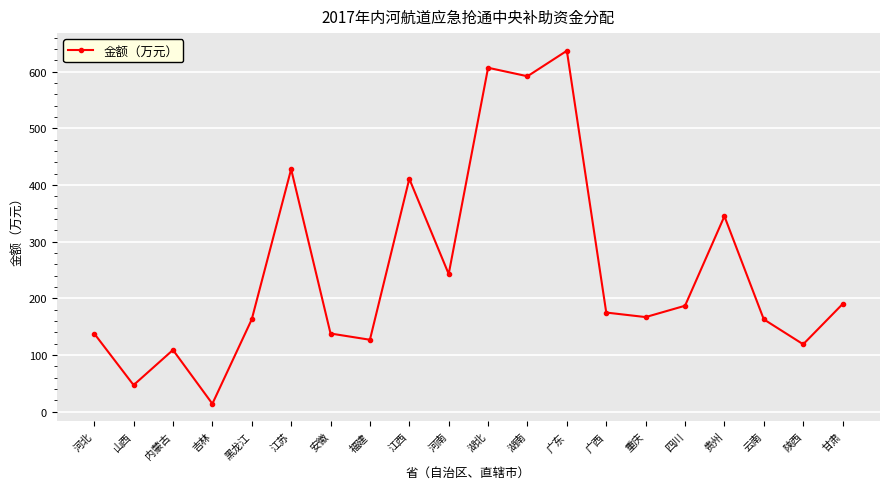

What is the label of the 12th point from the left?

湖南